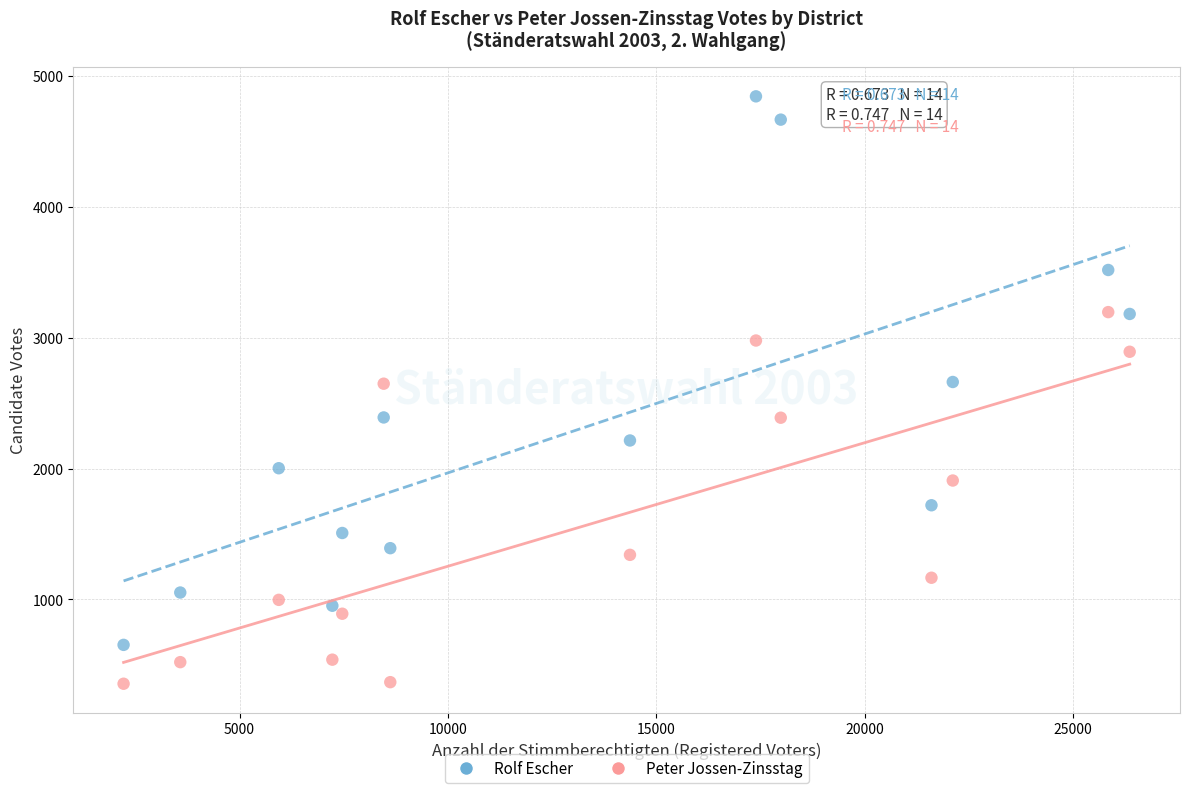

Which series reaches the maximum Y coordinate?

Rolf Escher